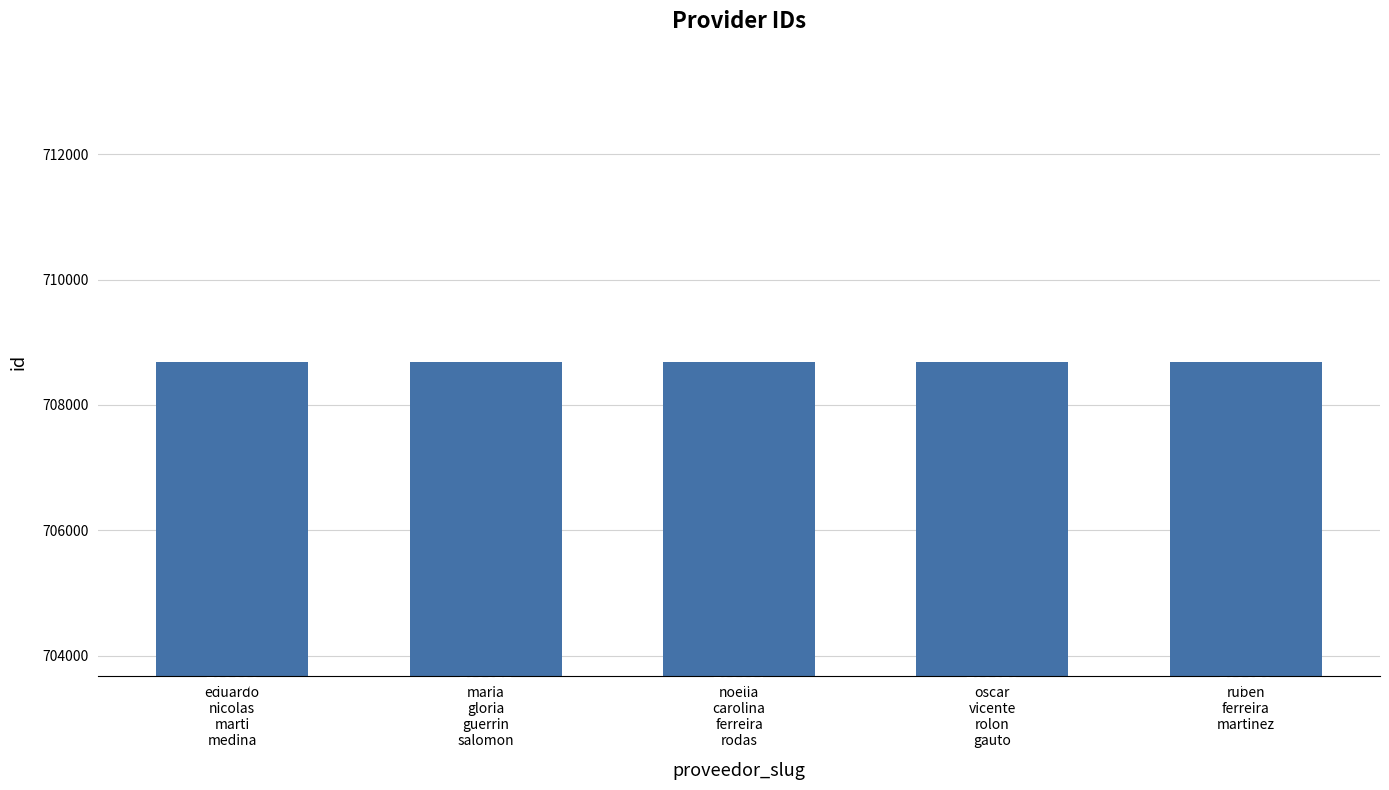

What is the difference between the values at oscar
vicente
rolon
gauto and noelia
carolina
ferreira
rodas?

2